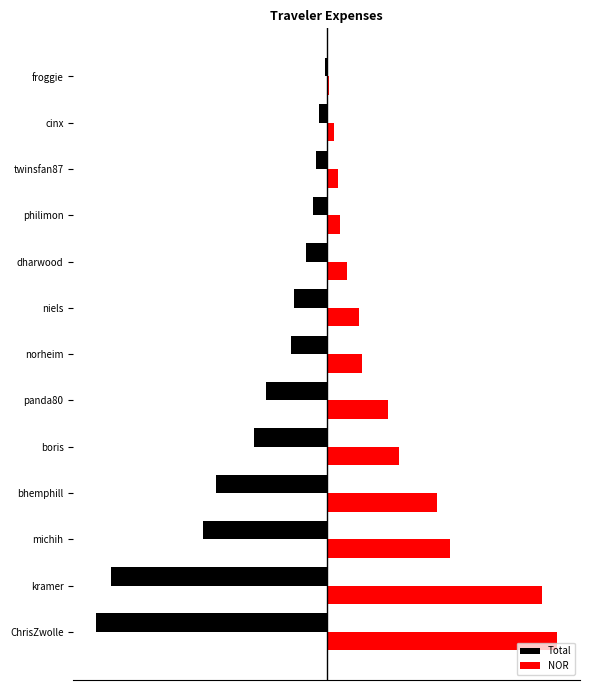

What are all the series names shown in the legend?

Total, NOR